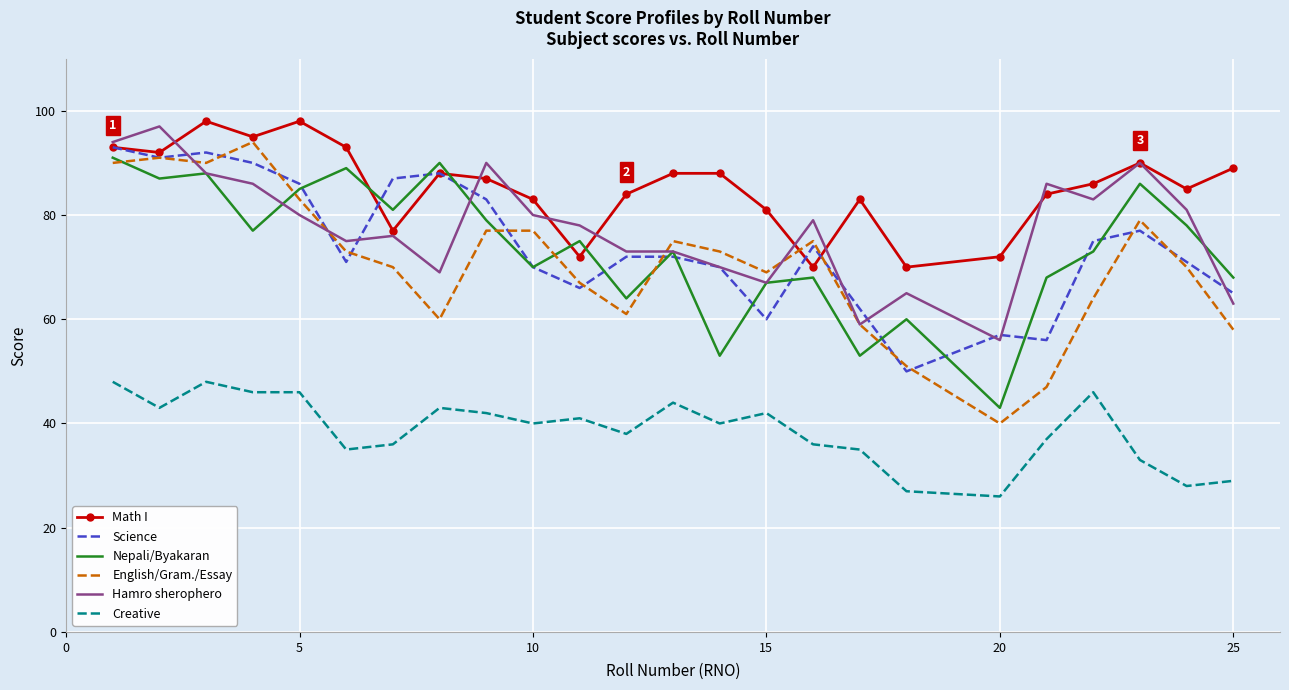

True or false: Math I and Creative cross at least once.

False